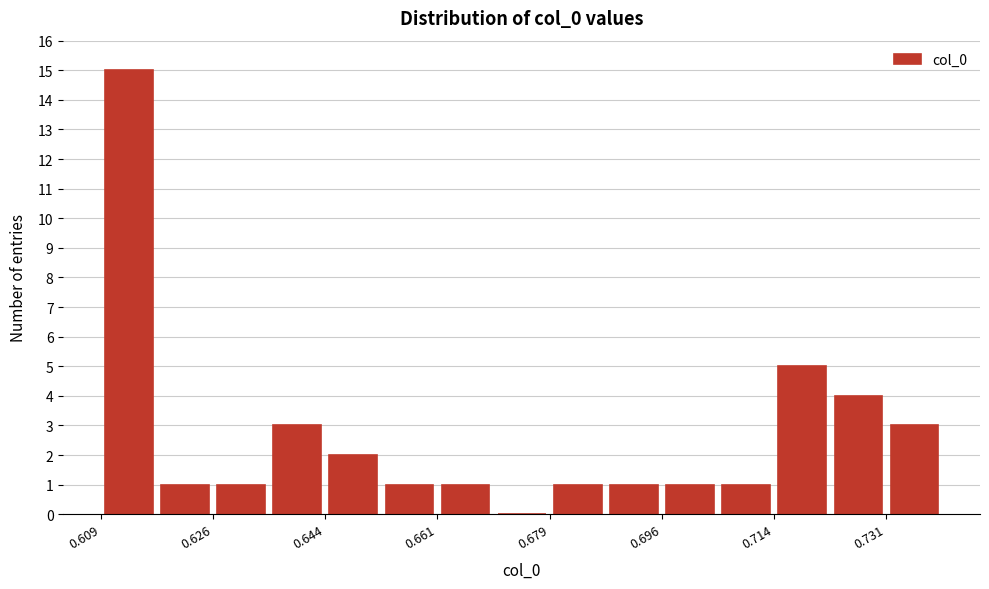

Reading left to right, list every bar in this chart as the range it spans on the x-axis followed by its height. Neither the bar edges nor the heights are printed on the chart, so give them approximately, as read against the axes.

0.608 to 0.618: 15
0.618 to 0.626: 1
0.626 to 0.636: 1
0.636 to 0.644: 3
0.644 to 0.652: 2
0.652 to 0.662: 1
0.662 to 0.670: 1
0.670 to 0.678: 0
0.678 to 0.688: 1
0.688 to 0.696: 1
0.696 to 0.704: 1
0.704 to 0.714: 1
0.714 to 0.722: 5
0.722 to 0.732: 4
0.732 to 0.740: 3